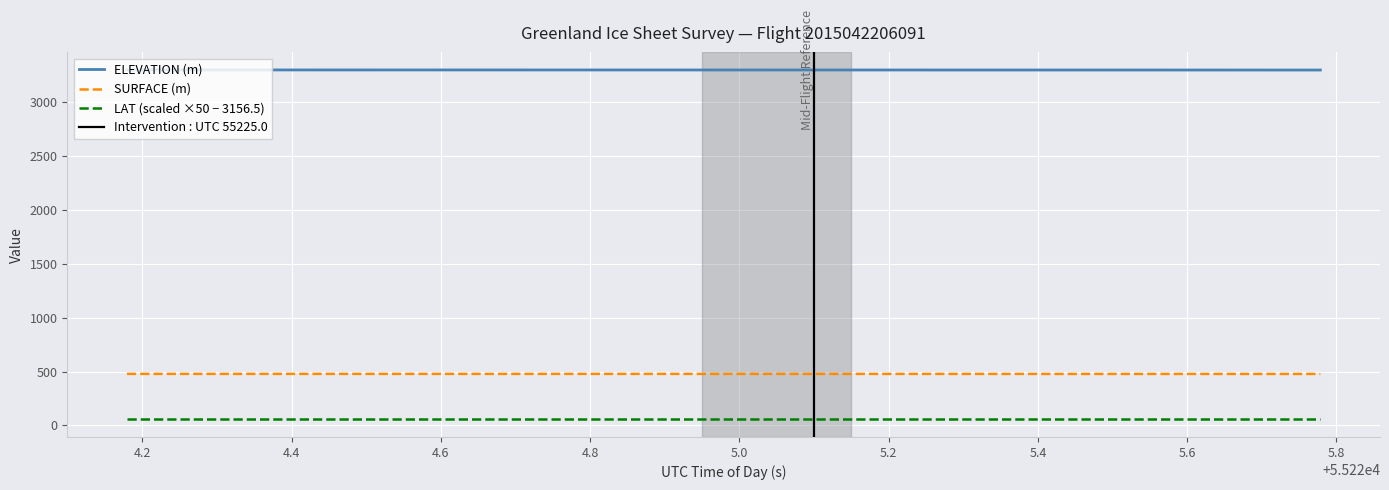

Does the chart display data point markers on the line(s)?

No